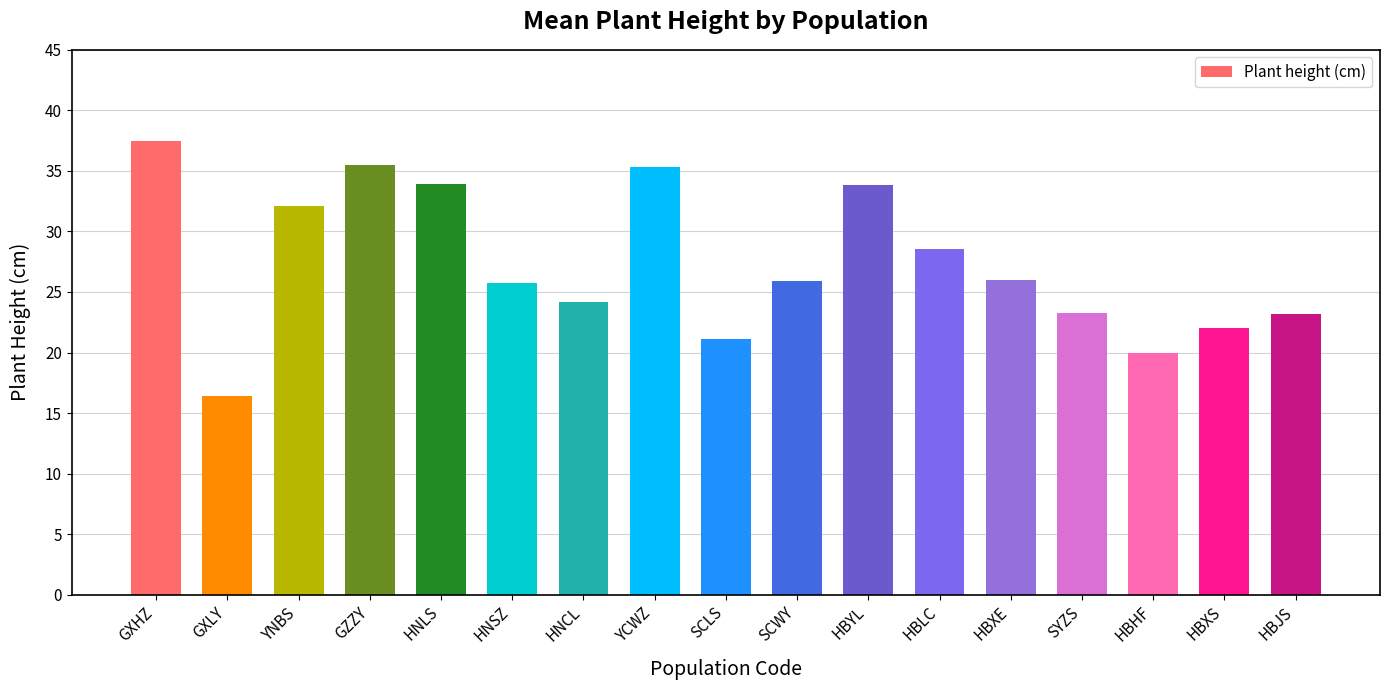

What is the difference between the second highest and minimum values?

19.1